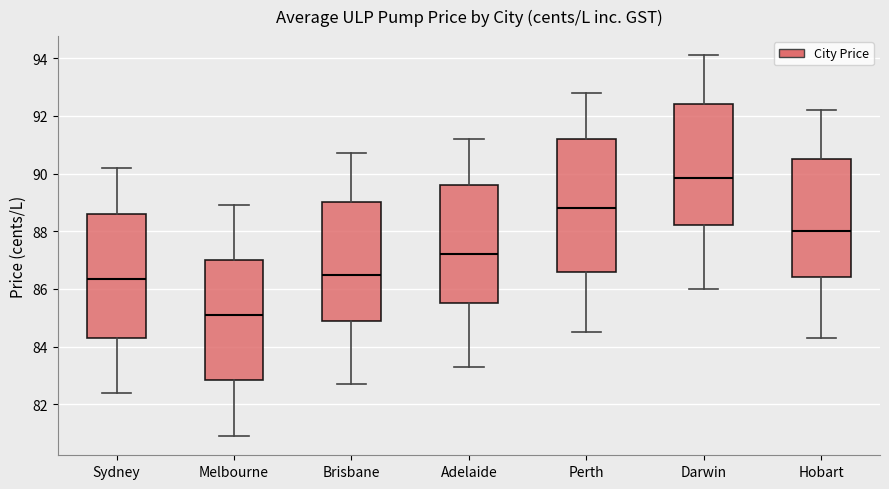

Reading left to right, transcribe this box plot: for each box, give where its median line is, the range the box spans, and where its two whiskers end, as read against the y-axis. The values are not printed on the chart, so give them approximately, as read against the axis.

Sydney: median 86.4, box 84.4 to 88.6, whiskers 82.4 to 90.2
Melbourne: median 85.2, box 82.8 to 87.0, whiskers 81.0 to 89.0
Brisbane: median 86.6, box 85.0 to 89.0, whiskers 82.8 to 90.8
Adelaide: median 87.2, box 85.6 to 89.6, whiskers 83.4 to 91.2
Perth: median 88.8, box 86.6 to 91.2, whiskers 84.6 to 92.8
Darwin: median 89.8, box 88.2 to 92.4, whiskers 86.0 to 94.2
Hobart: median 88.0, box 86.4 to 90.6, whiskers 84.4 to 92.2